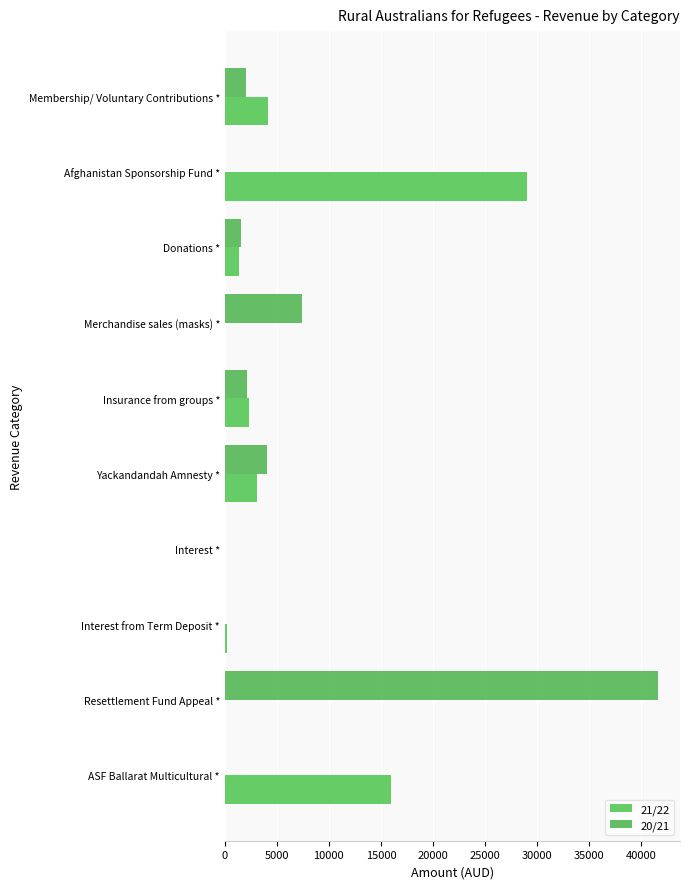

How many data points does each series have?

10